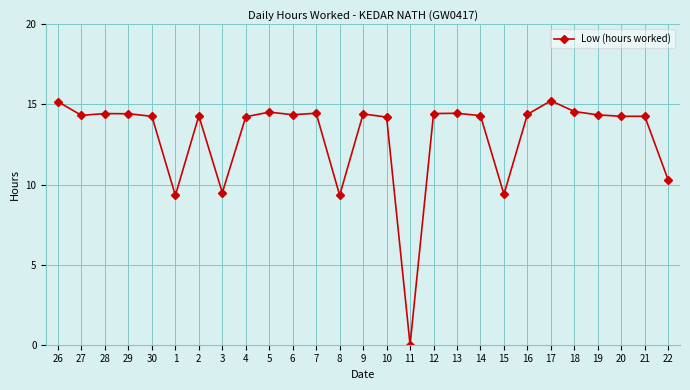

What is the change in value from 27 to 17?

+0.9